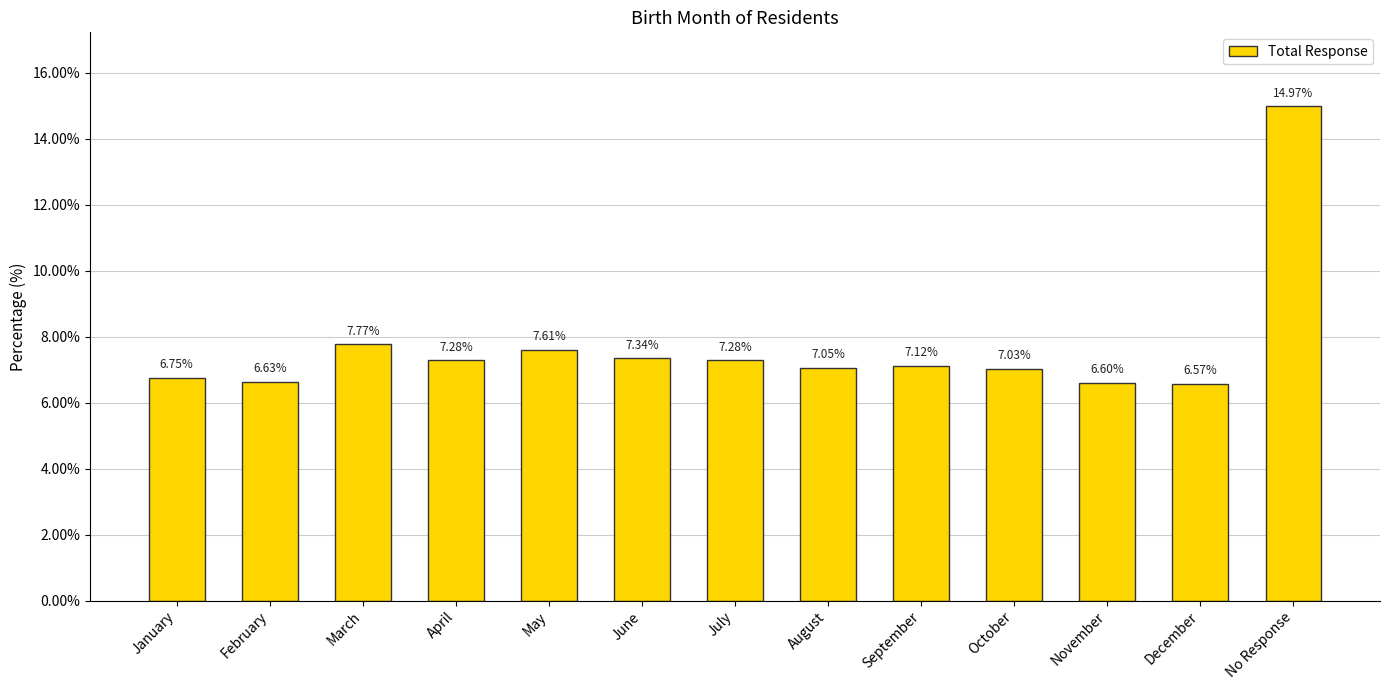

What is the greatest value displayed?

15.0